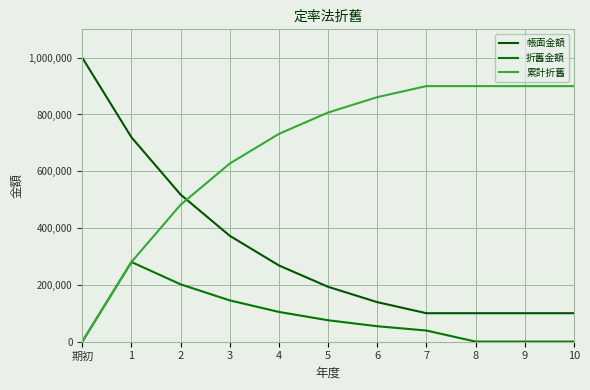

Reading right to left, what are all the values shown in this chart?

帳面金額: 100000.0	100000.0	100000.0	100000.0	138949.5	193069.8	268269.6	372759.4	517947.5	719685.7	1000000.0
折舊金額: 0.0	0.0	0.0	38949.5	54120.2	75199.8	104489.8	145188.1	201738.2	280314.3	0.0
累計折舊: 900000.0	900000.0	900000.0	900000.0	861050.5	806930.2	731730.4	627240.6	482052.5	280314.3	0.0